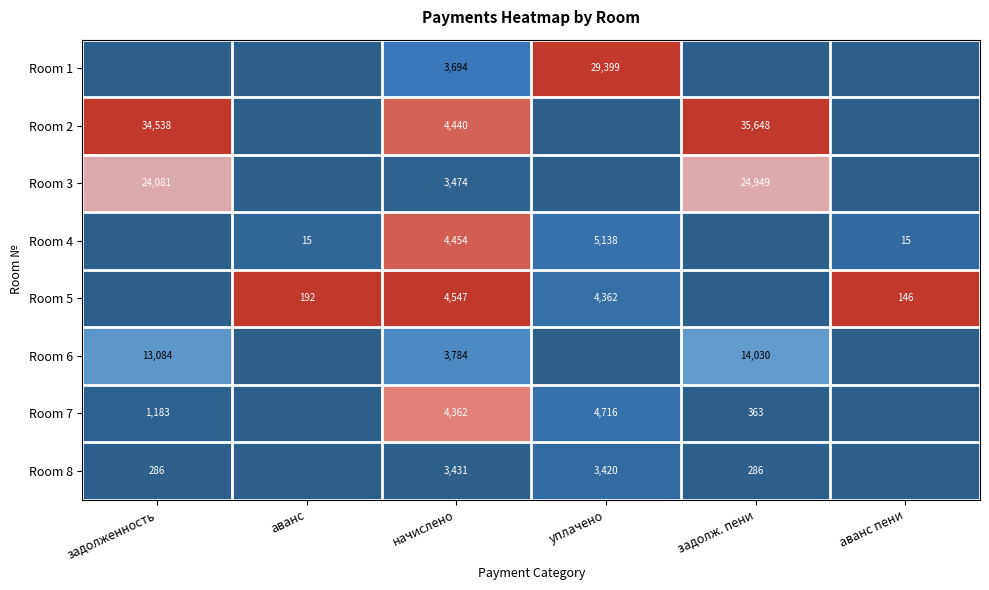

How many categories are shown in the chart?

6